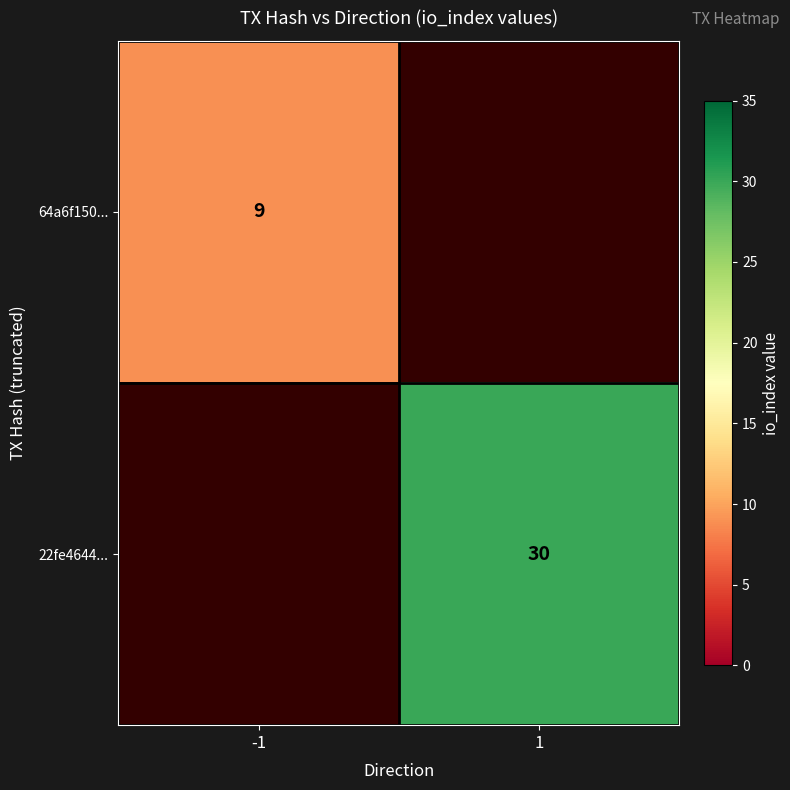

Is it true that 64a6f150... equals 9 at -1?

True